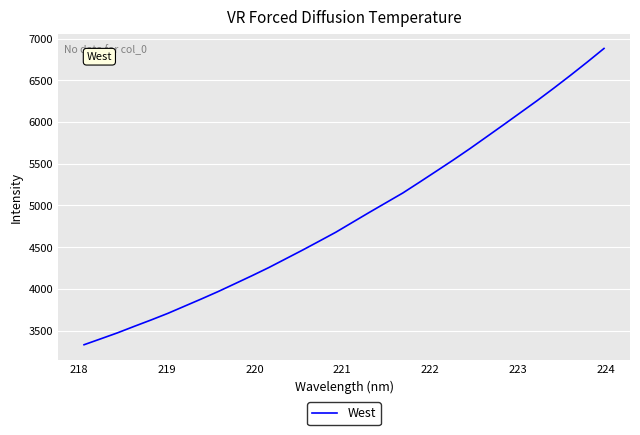

Count the number of categories in the chart.

32